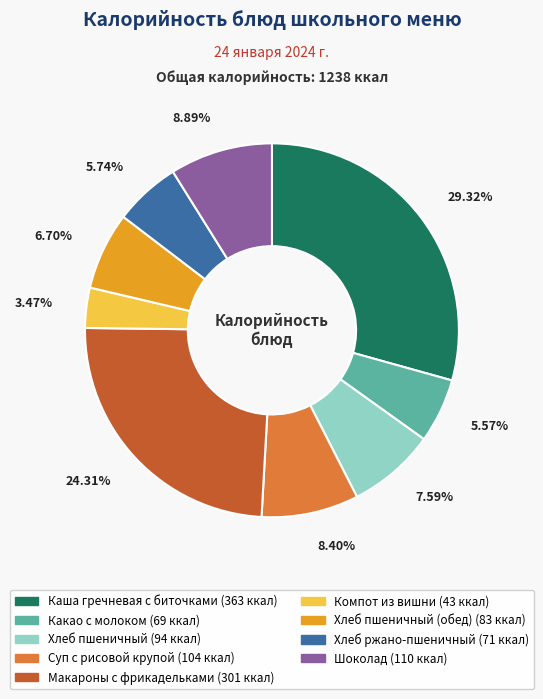

Is there a majority slice in this chart?

No